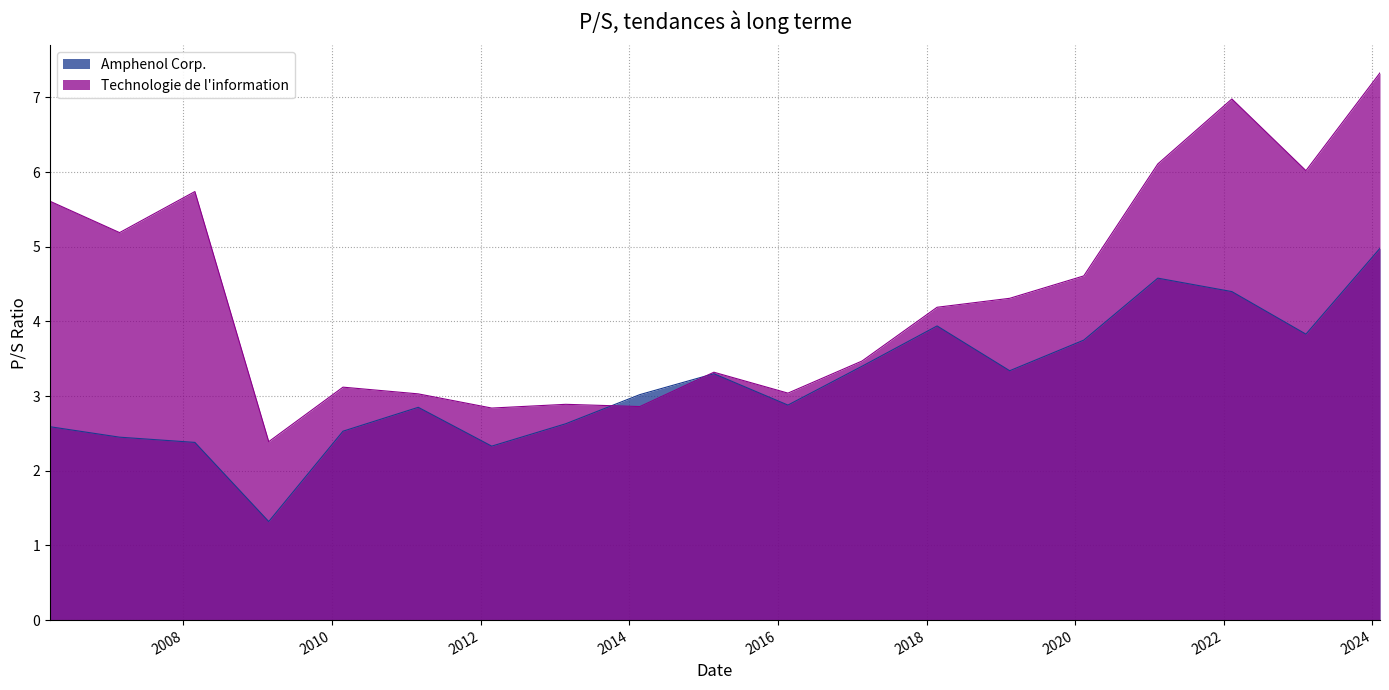

What is the label of the 7th point from the left?

2012-02-24